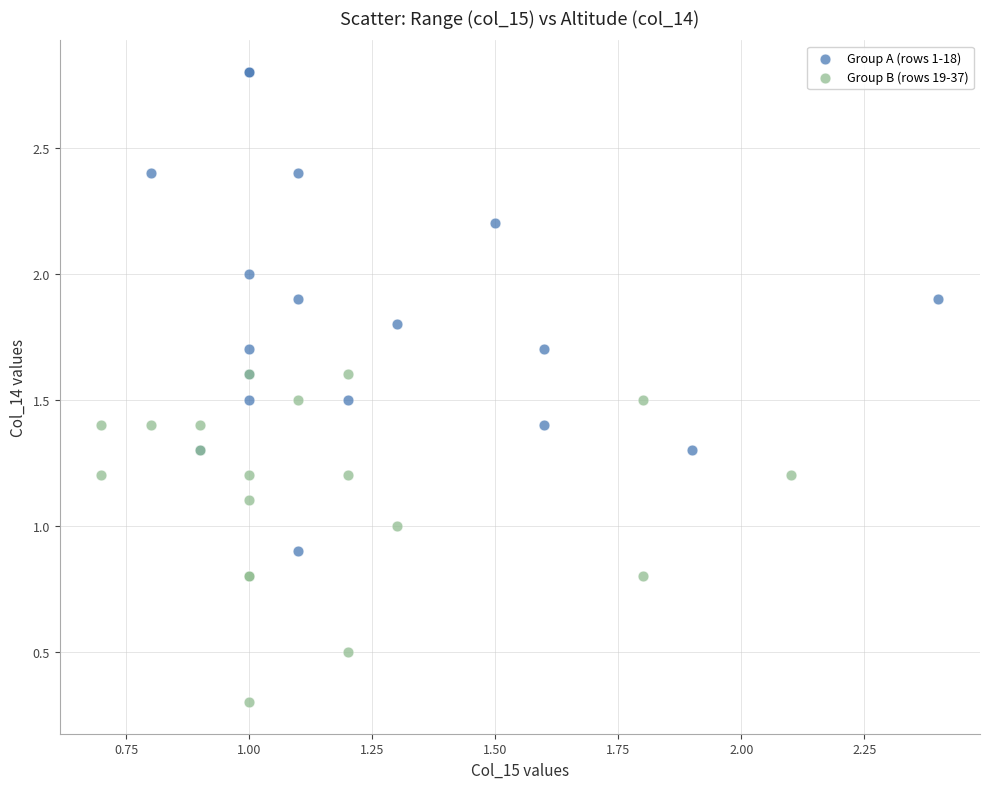

Which series reaches the maximum Y coordinate?

Group A (rows 1-18)